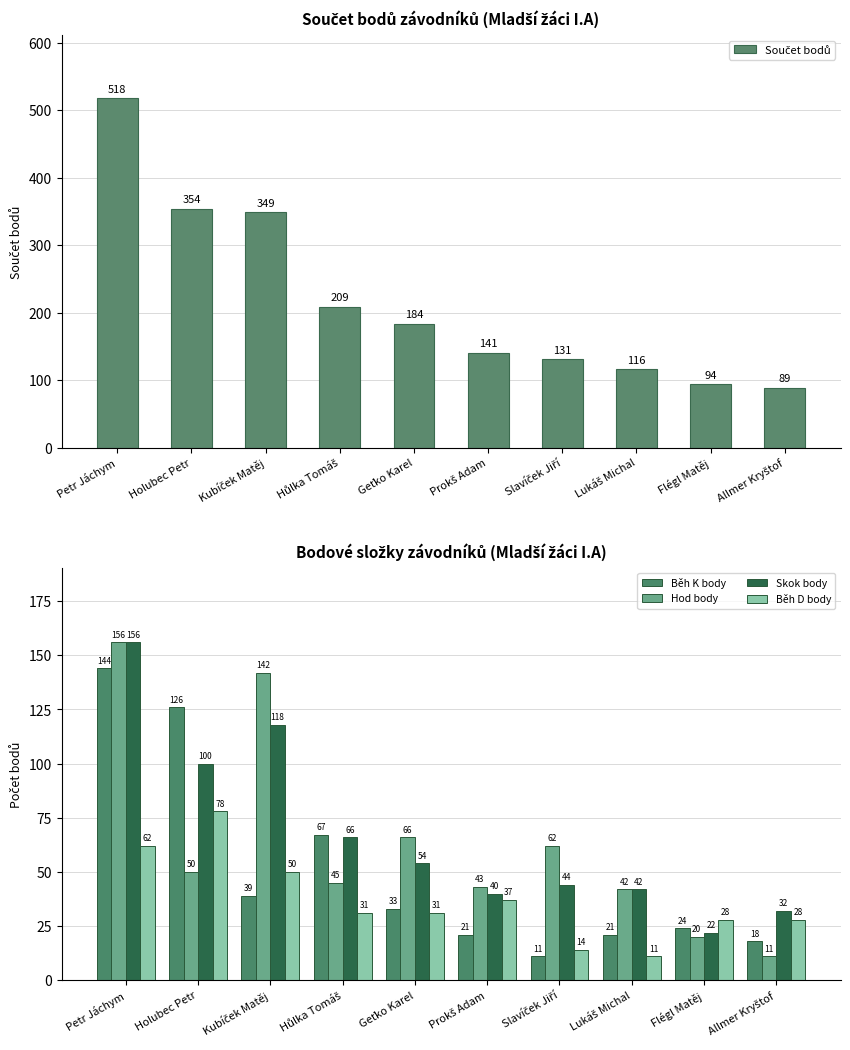

What value does the Skok body series have at Prokš Adam?

40